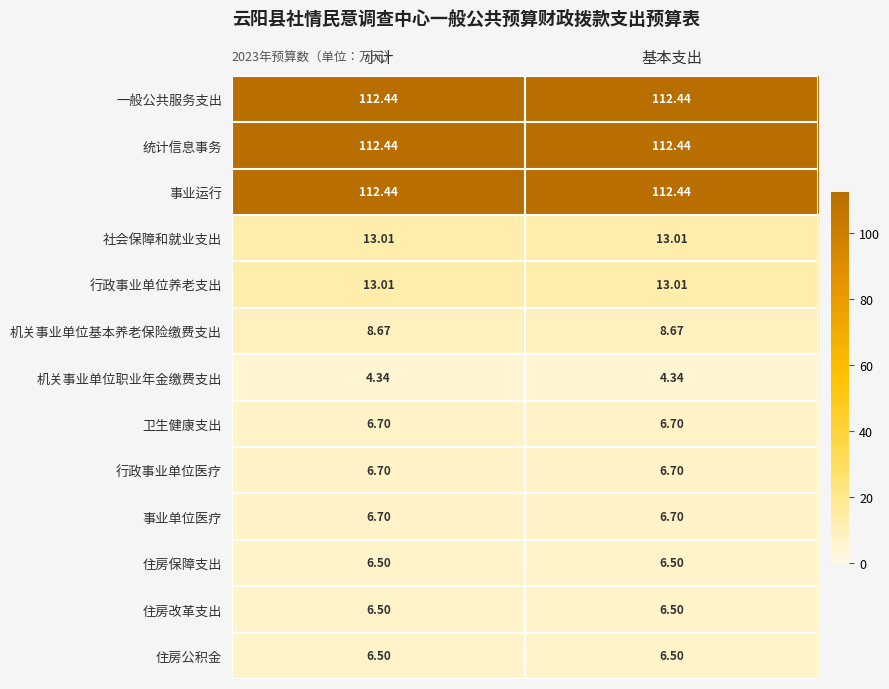

Is the value of 机关事业单位基本养老保险缴费支出 at 基本支出 greater than the value of 住房改革支出 at 小计?

Yes